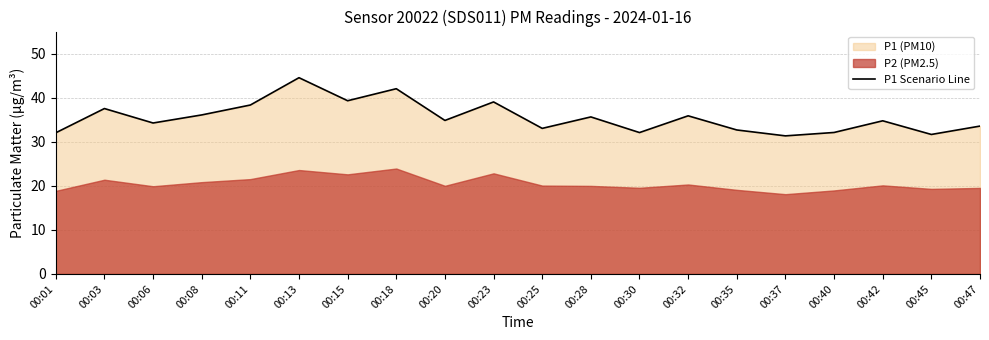

What is the sum of the values at 00:15 and 00:32?

75.2